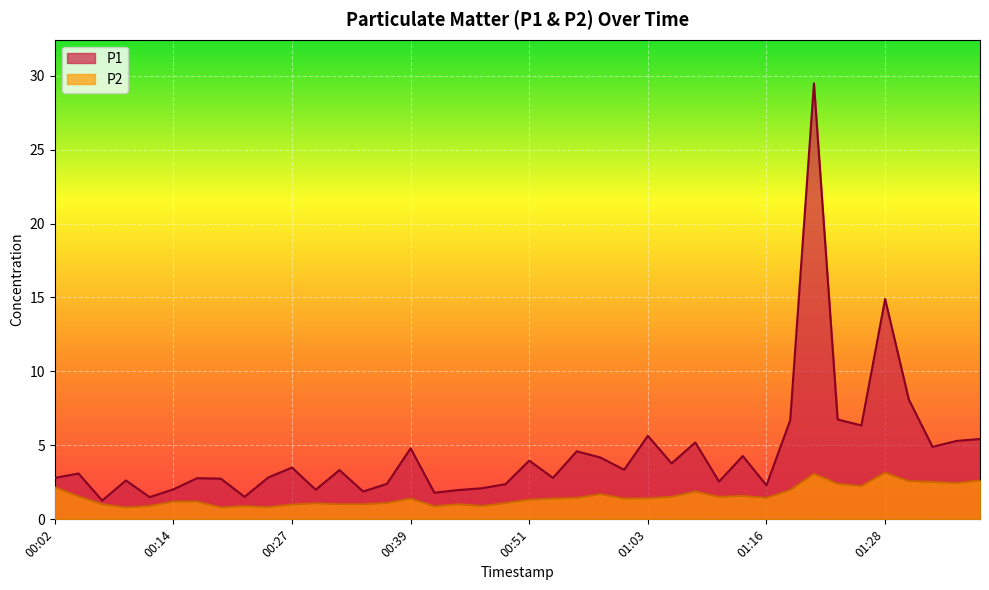

True or false: P1 and P2 cross at least once.

False